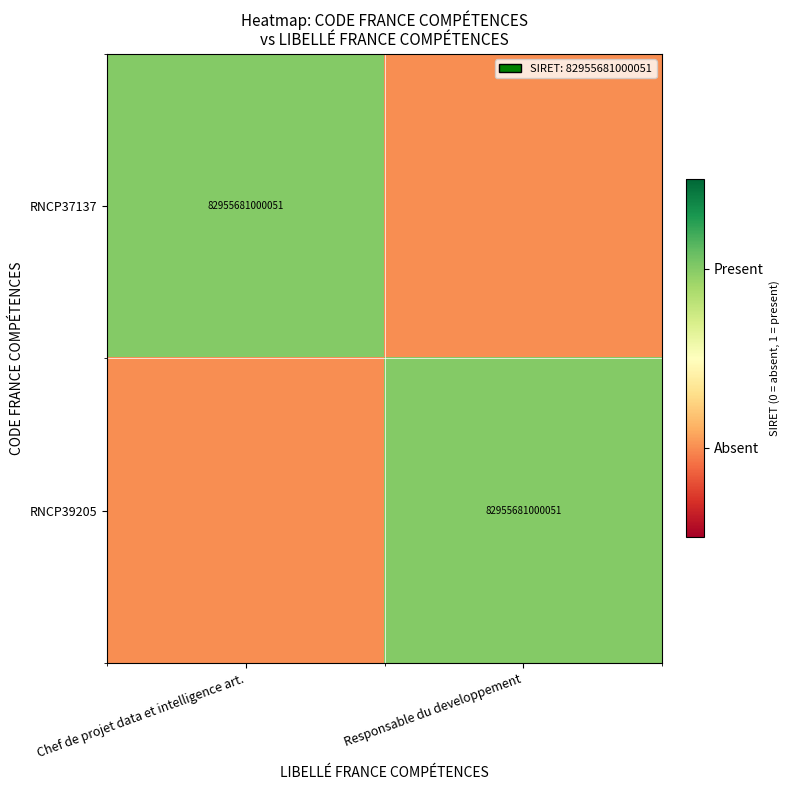

What is the spread (max minus min) of values at Chef de projet data et intelligence art.?

1